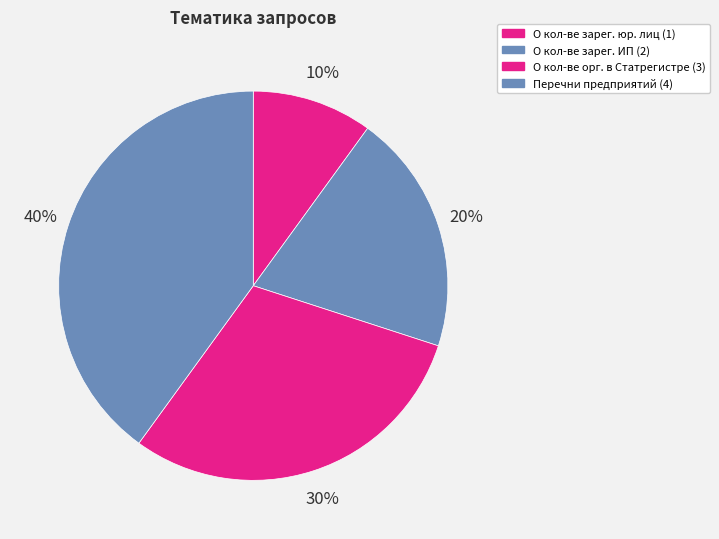

Which slice is the largest?

Предоставление перечней предприятий